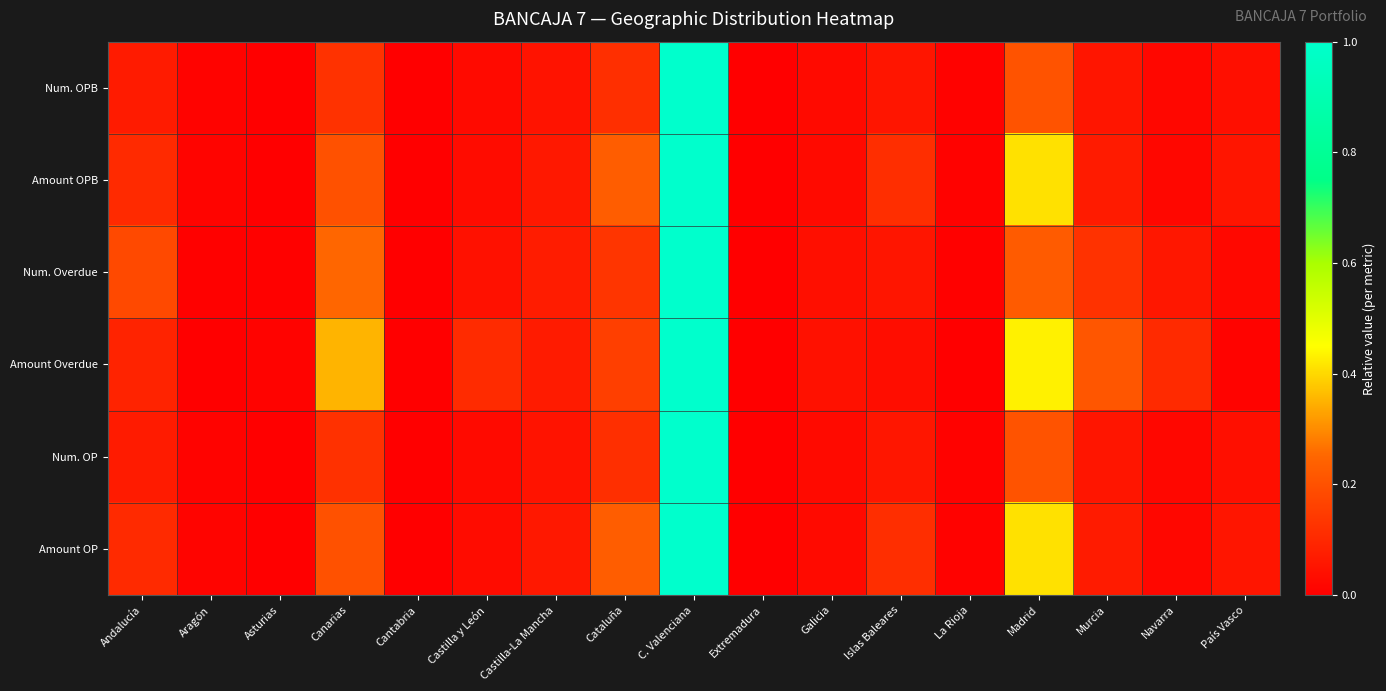

Reading left to right, transcribe all the data shown in this chart.

Num. OPB: Andalucía=0.1	Aragón=0.0	Asturias=0.0	Canarias=0.1	Cantabria=0.0	Castilla y León=0.0	Castilla-La Mancha=0.1	Cataluña=0.1	C. Valenciana=1.0	Extremadura=0.0	Galicia=0.0	Islas Baleares=0.1	La Rioja=0.0	Madrid=0.2	Murcia=0.1	Navarra=0.0	País Vasco=0.0
Amount OPB: Andalucía=0.1	Aragón=0.0	Asturias=0.0	Canarias=0.2	Cantabria=0.0	Castilla y León=0.0	Castilla-La Mancha=0.1	Cataluña=0.2	C. Valenciana=1.0	Extremadura=0.0	Galicia=0.0	Islas Baleares=0.1	La Rioja=0.0	Madrid=0.4	Murcia=0.1	Navarra=0.0	País Vasco=0.1
Num. Overdue: Andalucía=0.2	Aragón=0.0	Asturias=0.0	Canarias=0.3	Cantabria=0.0	Castilla y León=0.0	Castilla-La Mancha=0.1	Cataluña=0.1	C. Valenciana=1.0	Extremadura=0.0	Galicia=0.0	Islas Baleares=0.1	La Rioja=0.0	Madrid=0.2	Murcia=0.1	Navarra=0.1	País Vasco=0.0
Amount Overdue: Andalucía=0.1	Aragón=0.0	Asturias=0.0	Canarias=0.4	Cantabria=0.0	Castilla y León=0.1	Castilla-La Mancha=0.1	Cataluña=0.2	C. Valenciana=1.0	Extremadura=0.0	Galicia=0.0	Islas Baleares=0.0	La Rioja=0.0	Madrid=0.4	Murcia=0.2	Navarra=0.1	País Vasco=0.0
Num. OP: Andalucía=0.1	Aragón=0.0	Asturias=0.0	Canarias=0.1	Cantabria=0.0	Castilla y León=0.0	Castilla-La Mancha=0.1	Cataluña=0.1	C. Valenciana=1.0	Extremadura=0.0	Galicia=0.0	Islas Baleares=0.1	La Rioja=0.0	Madrid=0.2	Murcia=0.1	Navarra=0.0	País Vasco=0.0
Amount OP: Andalucía=0.1	Aragón=0.0	Asturias=0.0	Canarias=0.2	Cantabria=0.0	Castilla y León=0.0	Castilla-La Mancha=0.1	Cataluña=0.2	C. Valenciana=1.0	Extremadura=0.0	Galicia=0.0	Islas Baleares=0.1	La Rioja=0.0	Madrid=0.4	Murcia=0.1	Navarra=0.0	País Vasco=0.1